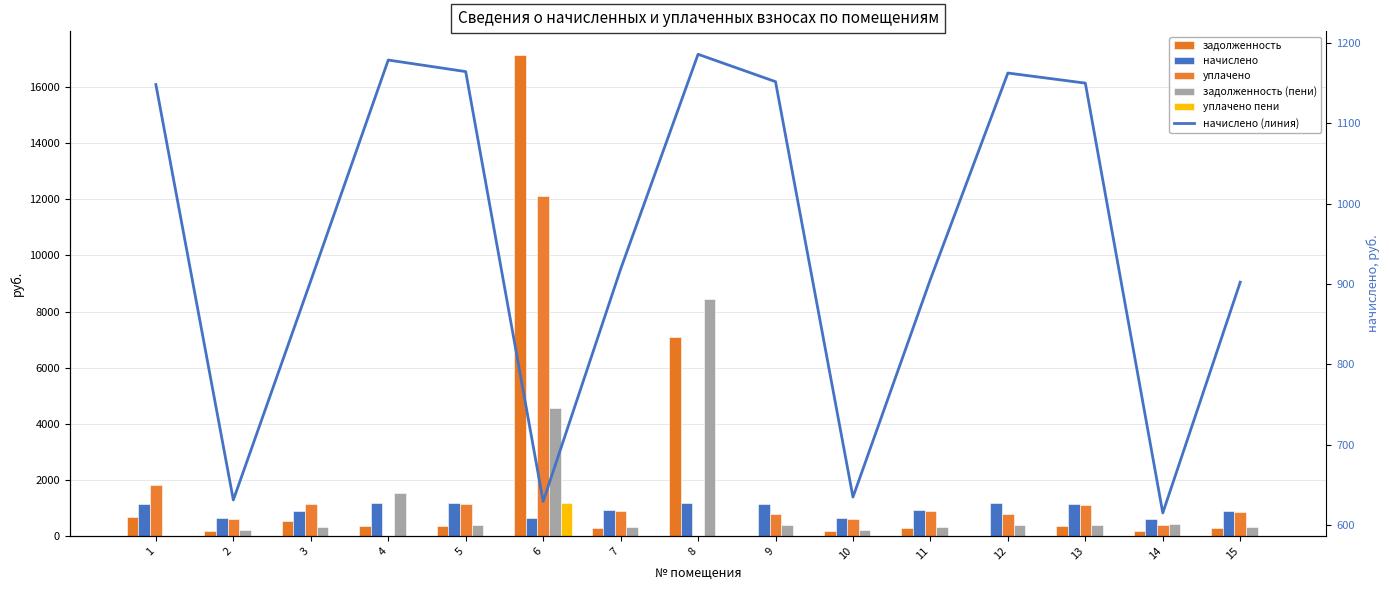

At which label does уплачено пени reach its peak?

6